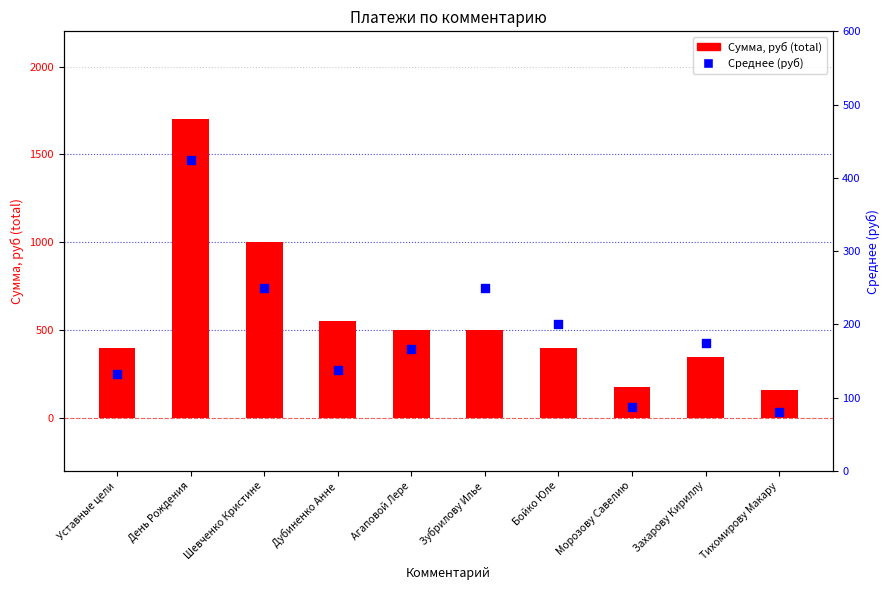

Which series has the widest spread of Y values?

Сумма, руб (total)